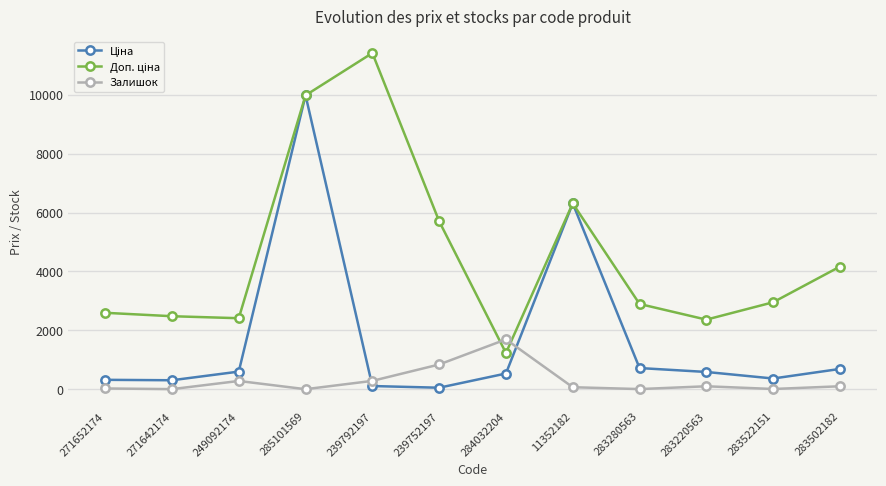

At which category is the sum across all series the highest?

285101569